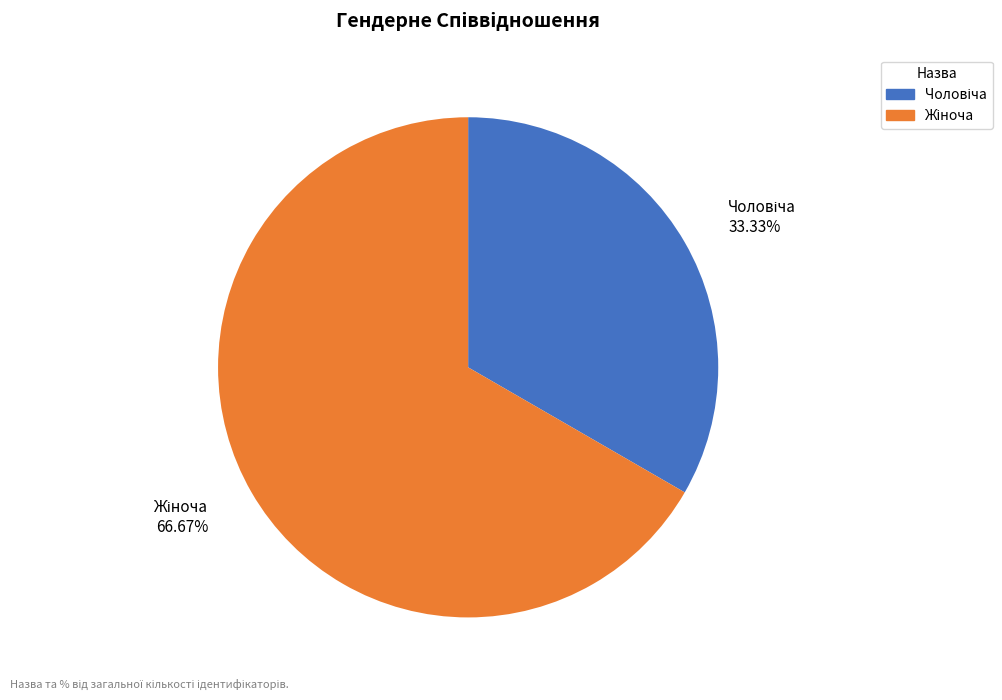

Is there any slice that represents more than half of the pie?

Yes